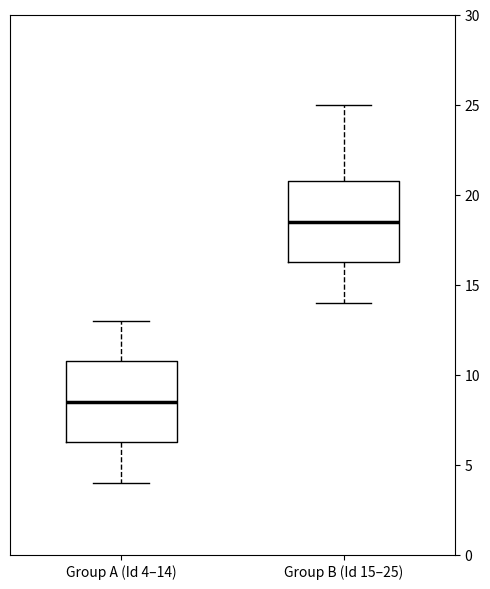

Where is the lower edge of the box for Group A (Id 4–14) on the y-axis? The values are not printed on the chart, so give them approximately, as read against the axis.

6.5